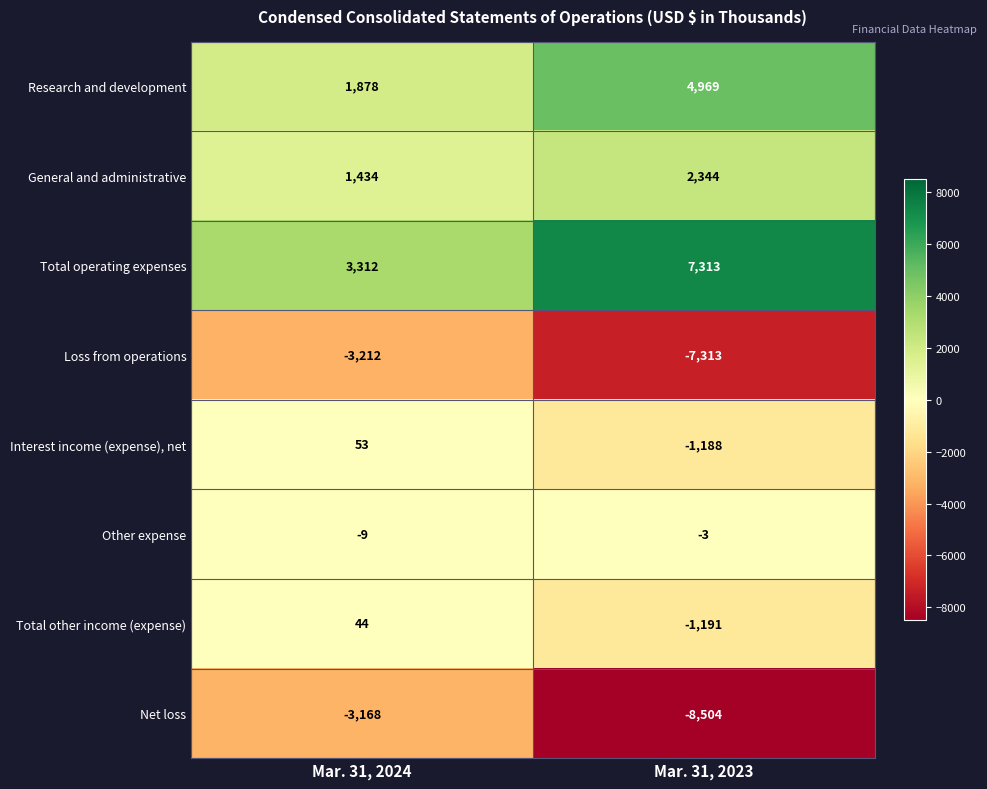

The Total operating expenses series shows 7313 at Mar. 31, 2023. True or false?

True